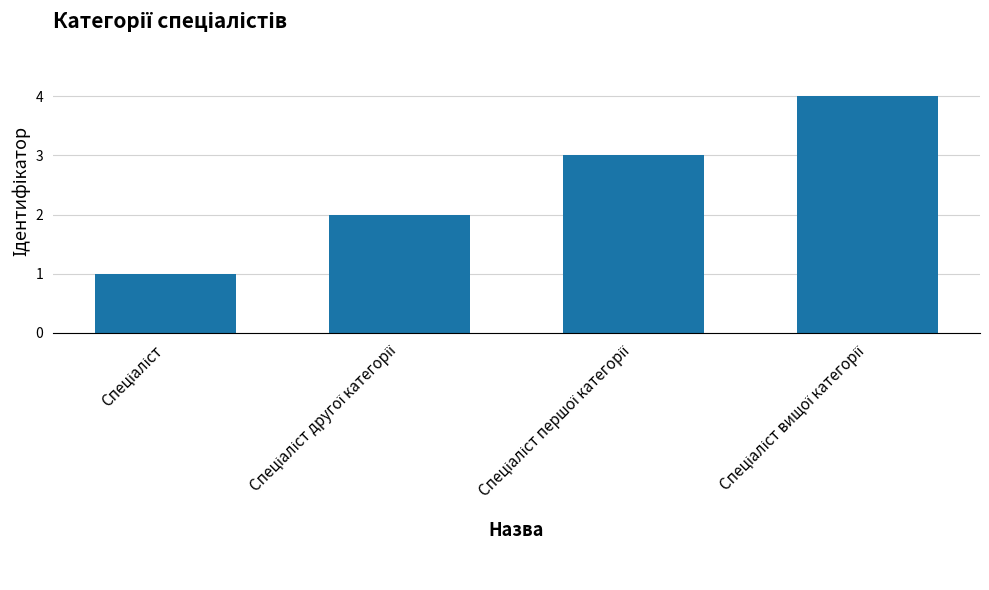

What is the greatest value displayed?

4